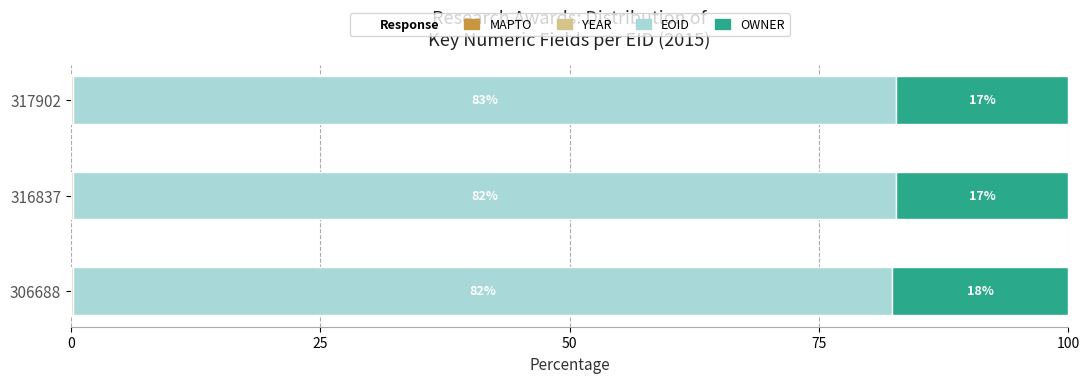

What is the value of the OWNER bar at the 3rd from the left?

17.3